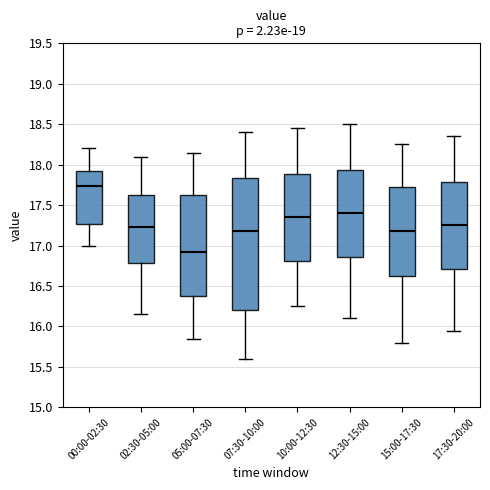

Which box has the highest median line?

00:00-02:30